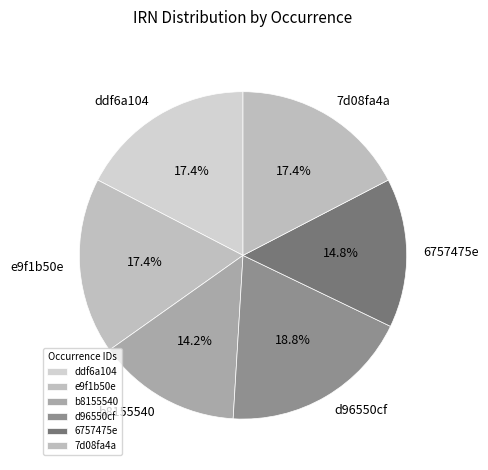

To the nearest percent, what is the combined percentage of d96550cf and 7d08fa4a?

36%